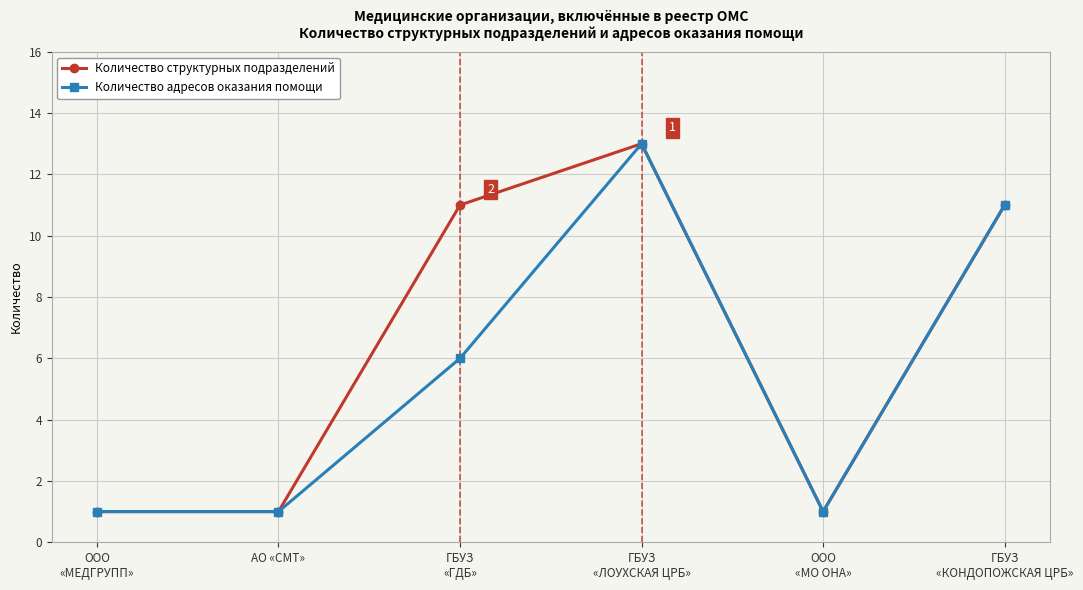

What is the total value across all series at ООО
«МО ОНА»?

2